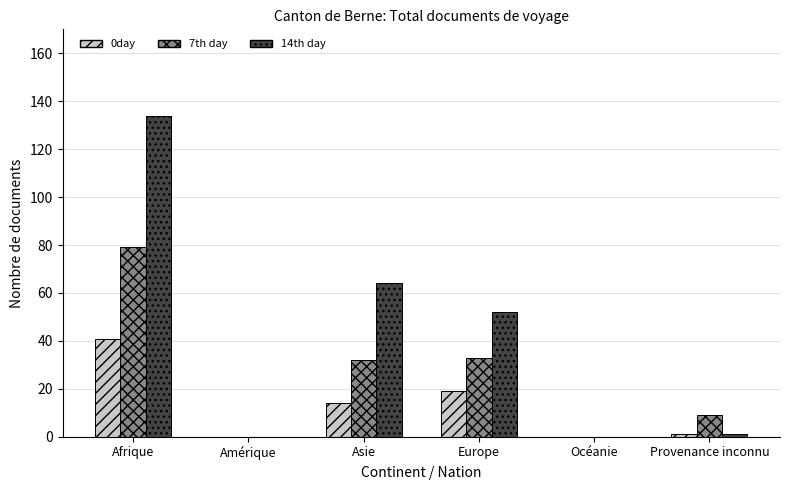

What is the maximum value shown in the chart?

134